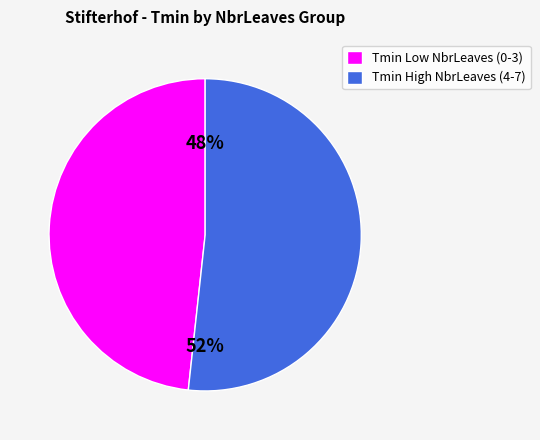

Combined, do Tmin Low NbrLeaves (0-3) and Tmin High NbrLeaves (4-7) account for over 50%?

Yes